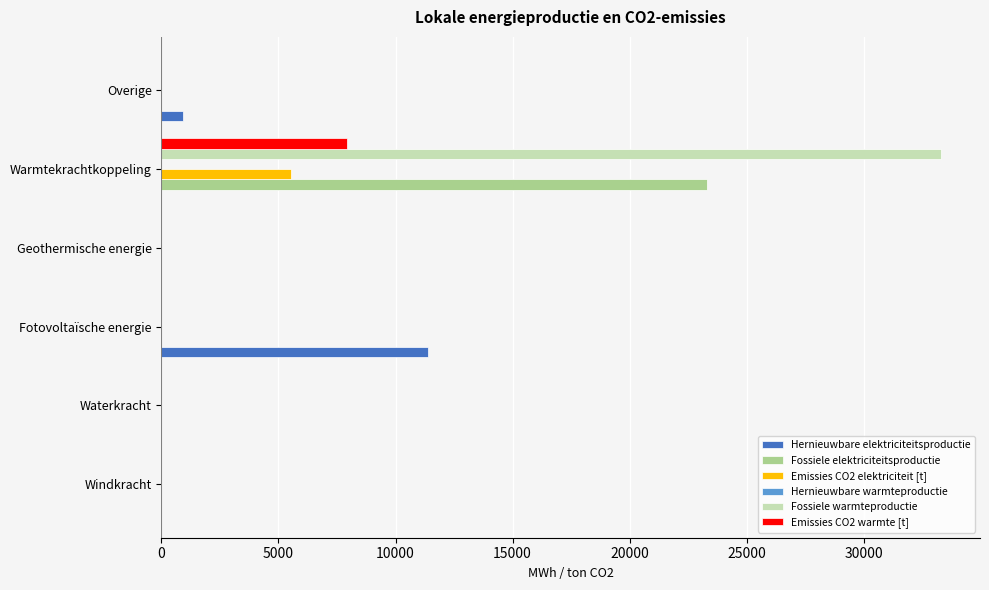

Which series changed the most between Geothermische energie and Warmtekrachtkoppeling?

Fossiele warmteproductie